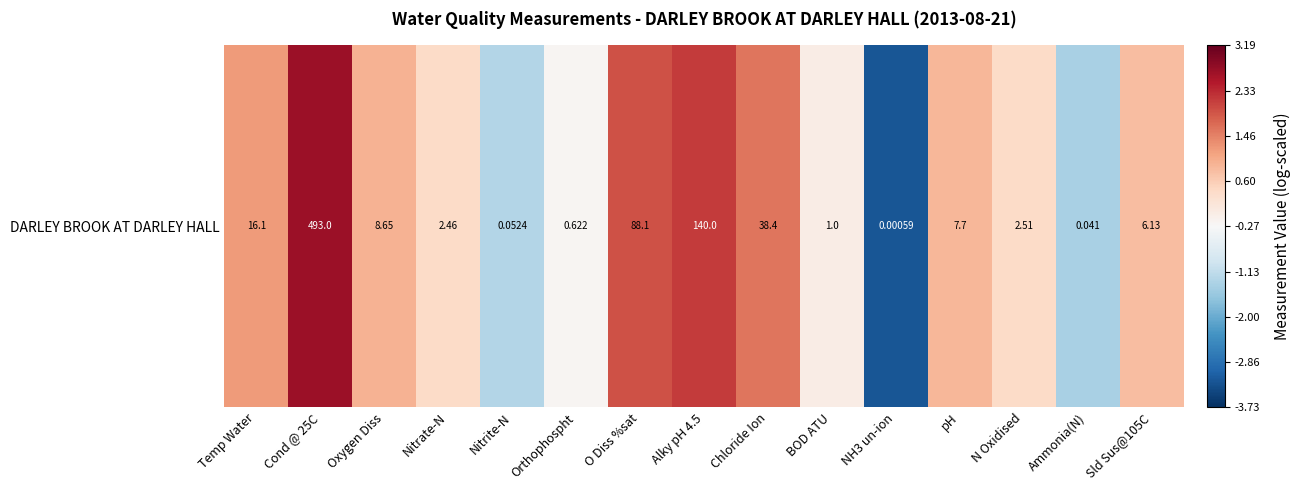

How many data points does each series have?

15